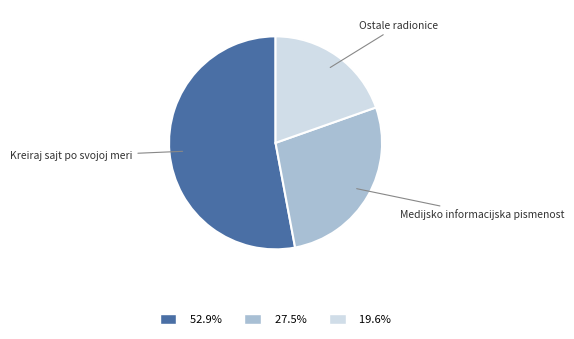

Do 19.6% and 52.9% together represent more than half of the pie?

Yes